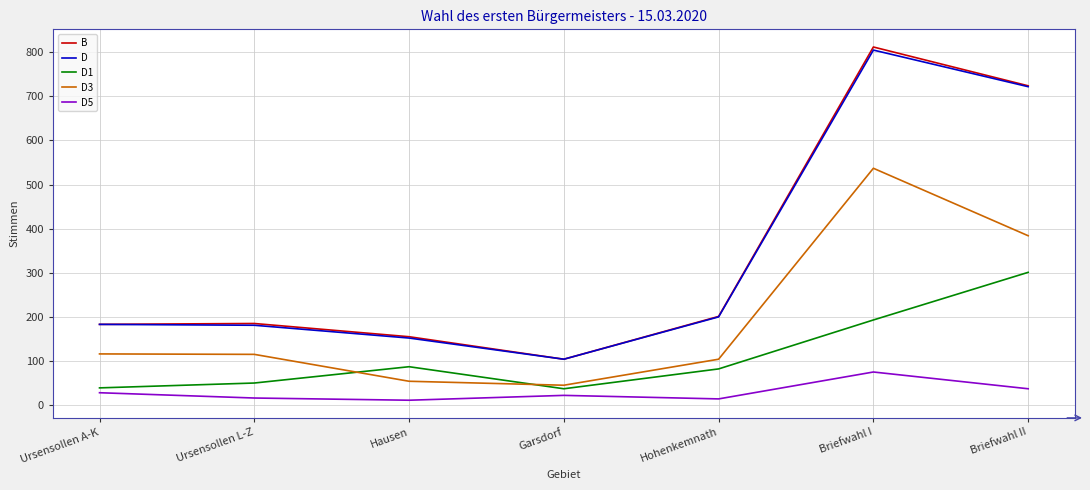

Does the chart have visible grid lines?

Yes